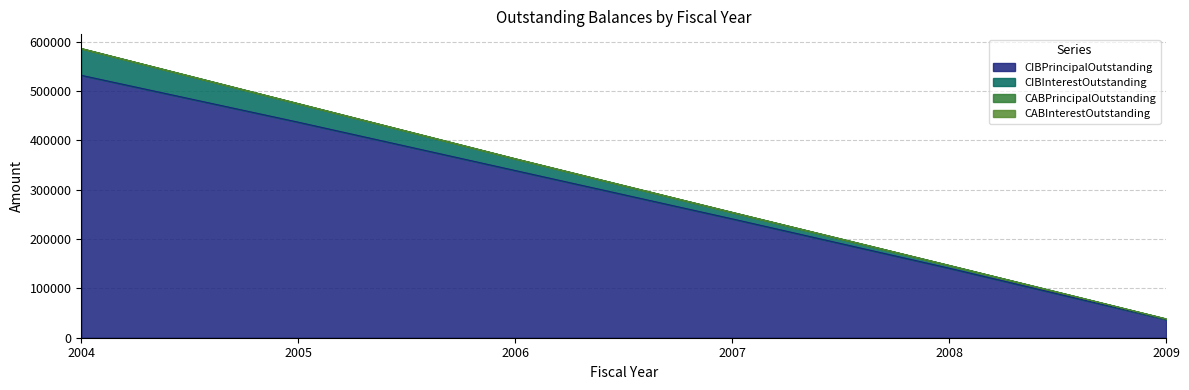

True or false: CIBInterestOutstanding and CIBPrincipalOutstanding cross at least once.

False